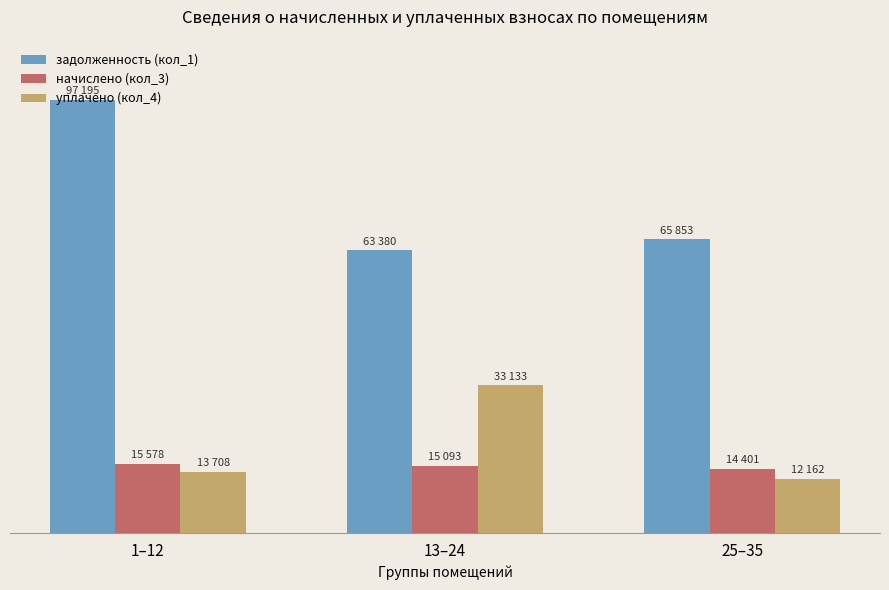

What is the label of the 1st bar from the left?

1–12